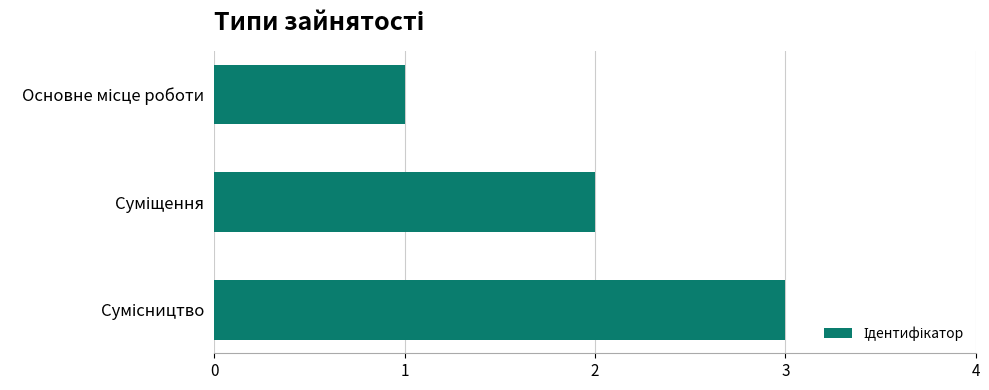

What is the difference between the maximum and minimum values?

2